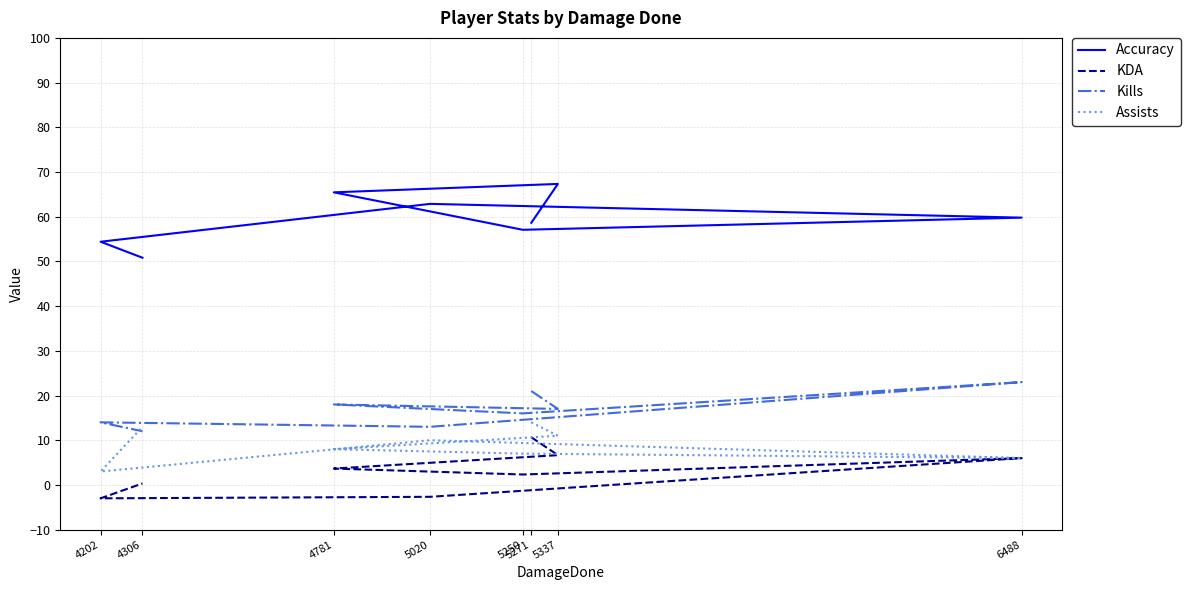

What is the difference between the highest and lowest values at 4781?

61.8